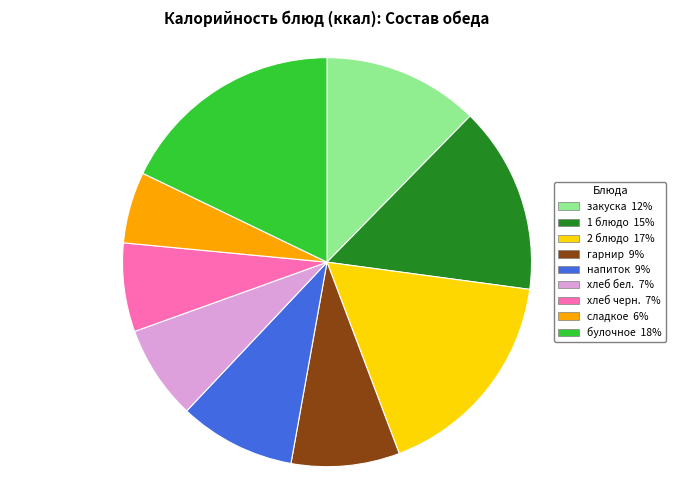

Does any single category account for the majority?

No